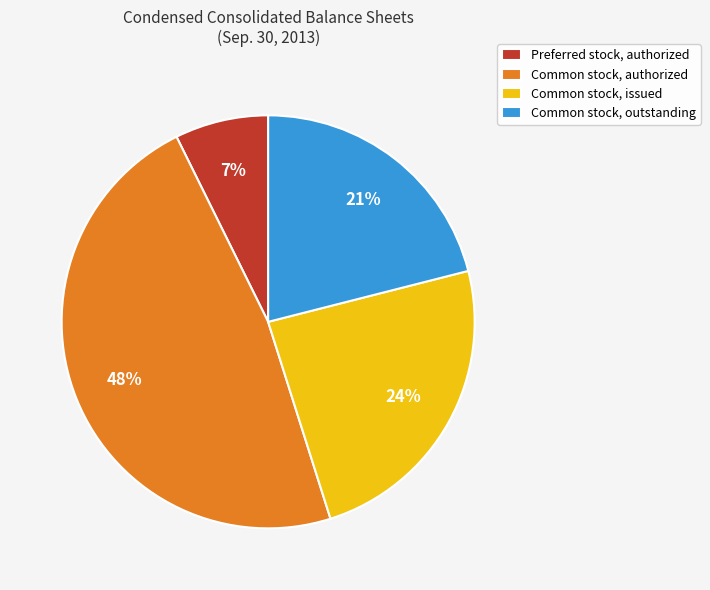

Do Common stock, outstanding and Common stock, issued together represent more than half of the pie?

No